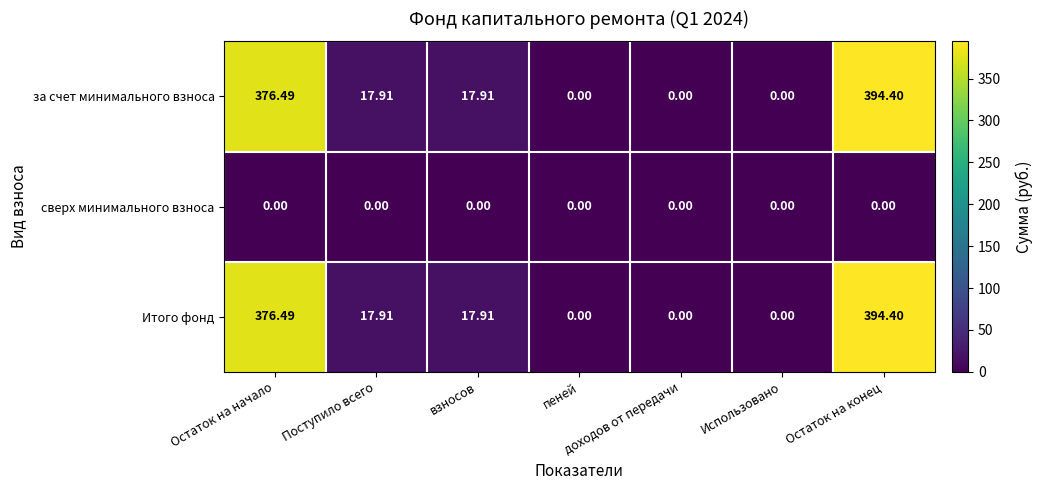

How many distinct data groups are displayed?

3